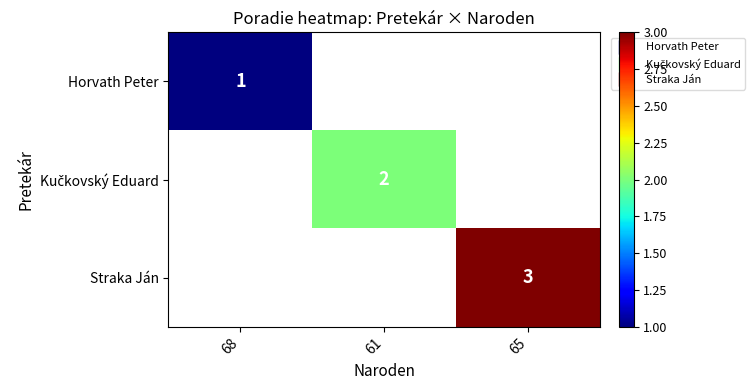

Which category has the highest value across all series?

65